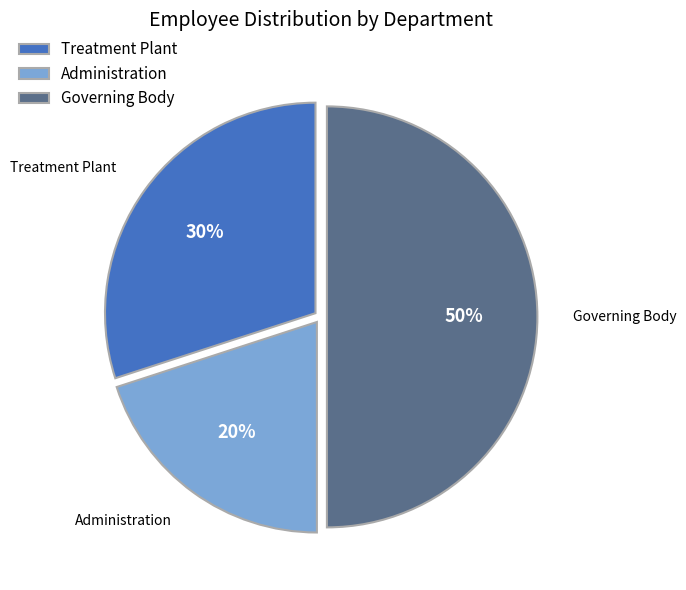

What is the smallest slice in the pie chart?

Administration